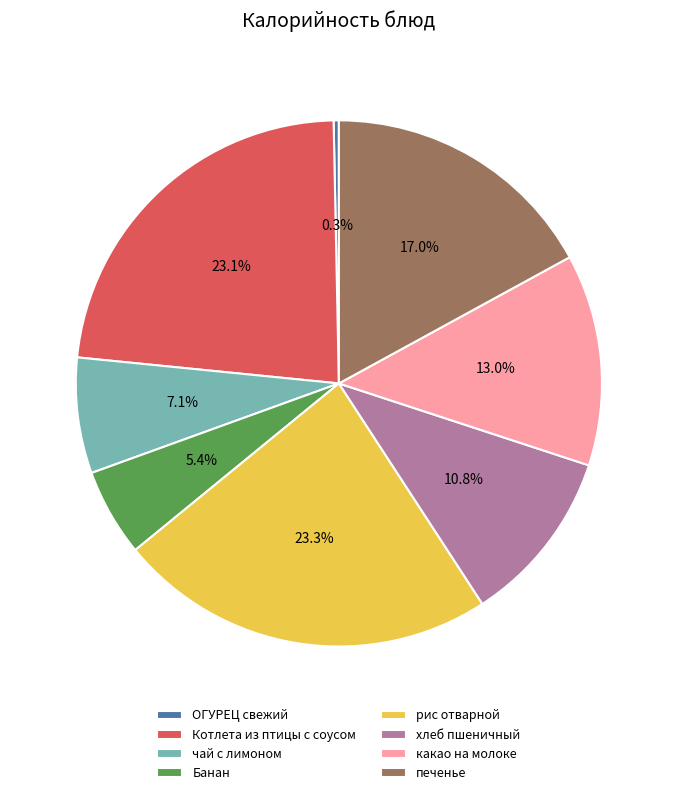

What is the smallest slice in the pie chart?

ОГУРЕЦ свежий